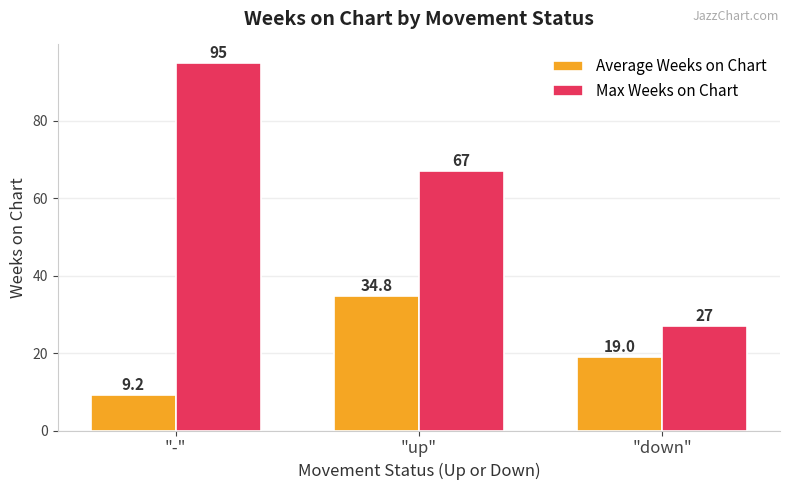

List the series in order of their peak value, lowest first.

Average Weeks on Chart, Max Weeks on Chart